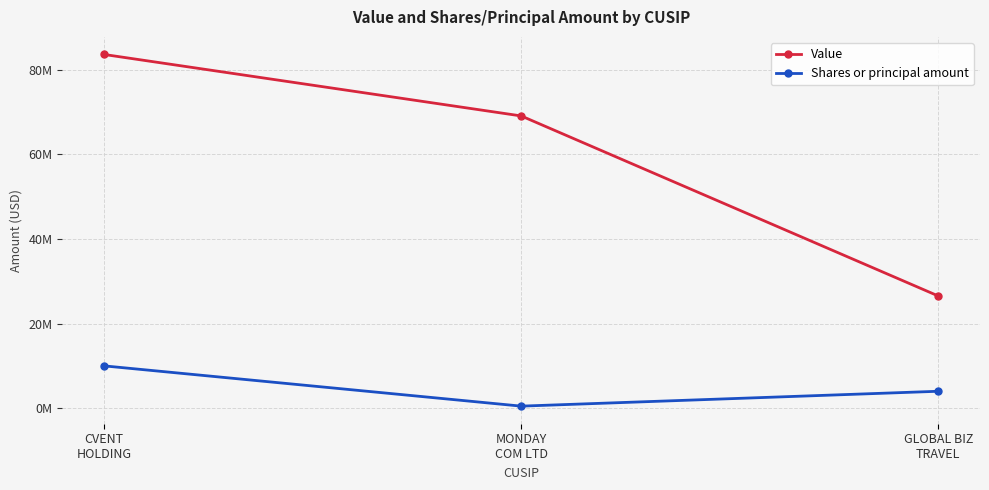

Is this an area chart (filled region under the line)?

No